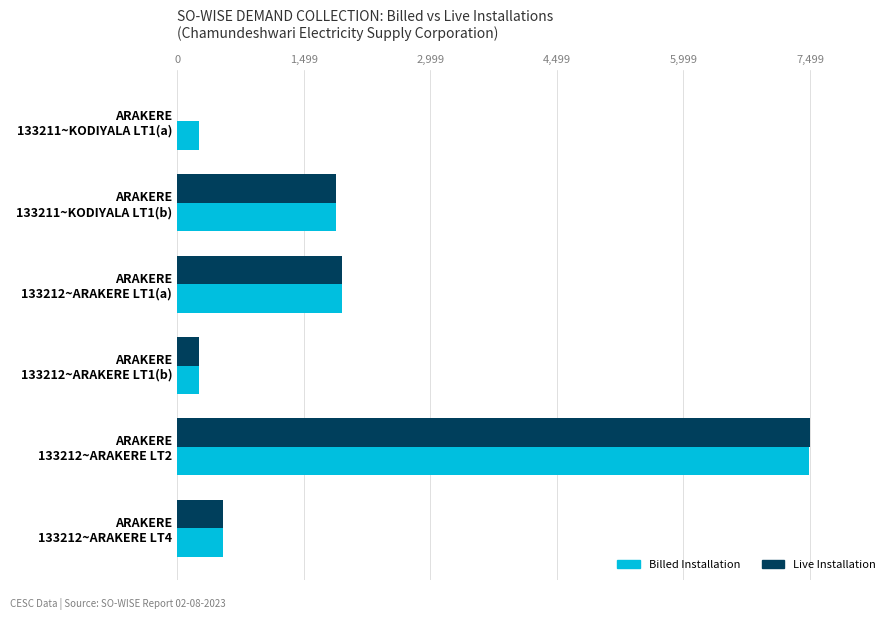

At which label is Live Installation closest to 3749?

ARAKERE
133212~ARAKERE LT1(a)